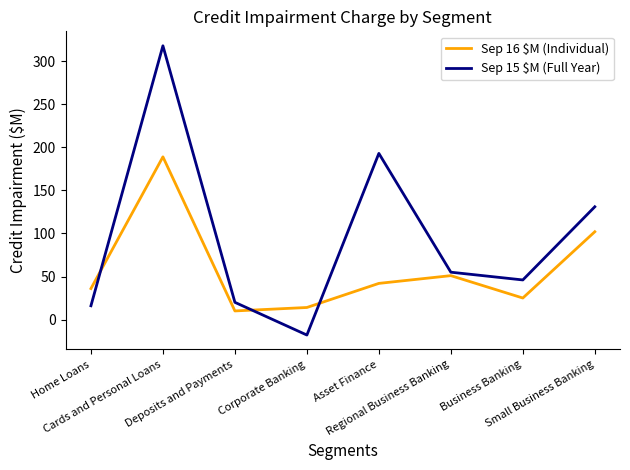

What is the maximum value for Sep 15 $M (Full Year)?

318